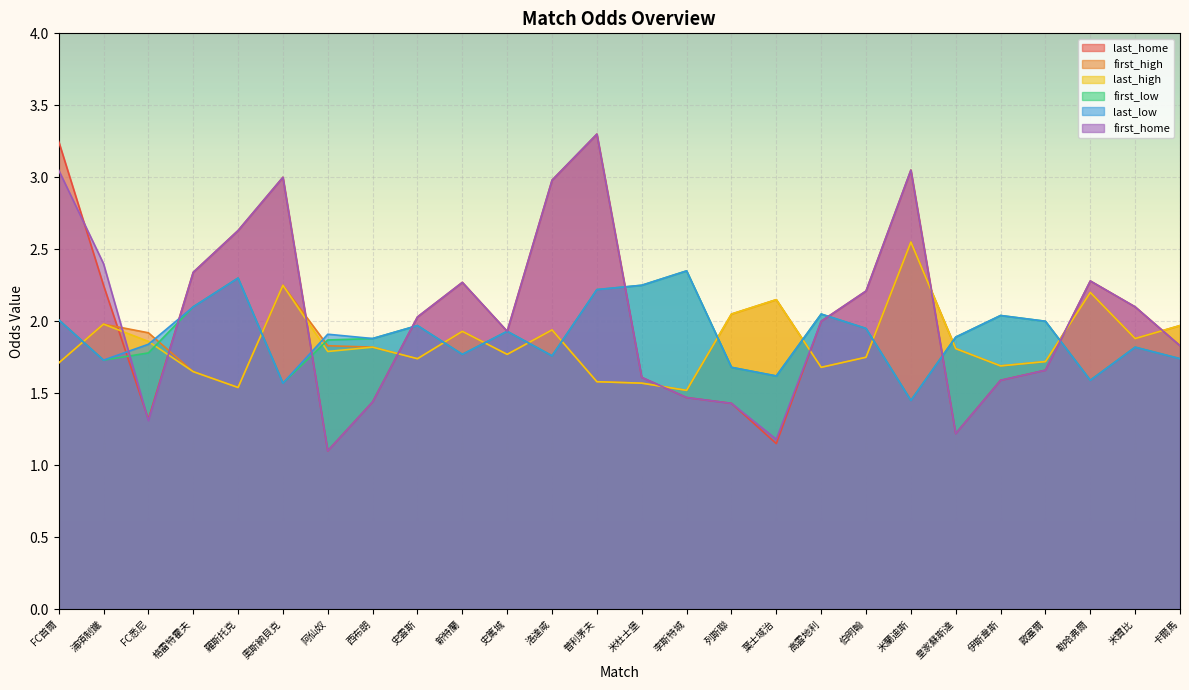

Reading left to right, list all the values displayed in this chart.

last_home: FC首爾=3.2	浦項制鐵=2.2	FC悉尼=1.3	格雷特霍夫=2.3	羅斯托克=2.6	奧斯納貝克=3.0	阿仙奴=1.1	西布朗=1.4	史雲斯=2.0	新特蘭=2.3	史篤城=1.9	洛達咸=3.0	普利茅夫=3.3	米杜士堡=1.6	李斯特城=1.5	列斯聯=1.4	葉士域治=1.1	高雲地利=2.0	伯明翰=2.2	米蘭迪斯=3.0	皇家蘇斯達=1.2	伊斯韋斯=1.6	歐塞爾=1.7	勒哈弗爾=2.3	米贊比=2.1	卡爾馬=1.8
first_high: FC首爾=1.7	浦項制鐵=2.0	FC悉尼=1.9	格雷特霍夫=1.6	羅斯托克=1.5	奧斯納貝克=2.2	阿仙奴=1.8	西布朗=1.8	史雲斯=1.7	新特蘭=1.9	史篤城=1.8	洛達咸=1.9	普利茅夫=1.6	米杜士堡=1.6	李斯特城=1.5	列斯聯=2.0	葉士域治=2.1	高雲地利=1.7	伯明翰=1.8	米蘭迪斯=2.5	皇家蘇斯達=1.8	伊斯韋斯=1.7	歐塞爾=1.7	勒哈弗爾=2.2	米贊比=1.9	卡爾馬=2.0
last_high: FC首爾=1.7	浦項制鐵=2.0	FC悉尼=1.9	格雷特霍夫=1.6	羅斯托克=1.5	奧斯納貝克=2.2	阿仙奴=1.8	西布朗=1.8	史雲斯=1.7	新特蘭=1.9	史篤城=1.8	洛達咸=1.9	普利茅夫=1.6	米杜士堡=1.6	李斯特城=1.5	列斯聯=2.0	葉士域治=2.1	高雲地利=1.7	伯明翰=1.8	米蘭迪斯=2.5	皇家蘇斯達=1.8	伊斯韋斯=1.7	歐塞爾=1.7	勒哈弗爾=2.2	米贊比=1.9	卡爾馬=2.0
first_low: FC首爾=2.0	浦項制鐵=1.7	FC悉尼=1.8	格雷特霍夫=2.1	羅斯托克=2.3	奧斯納貝克=1.6	阿仙奴=1.9	西布朗=1.9	史雲斯=2.0	新特蘭=1.8	史篤城=1.9	洛達咸=1.8	普利茅夫=2.2	米杜士堡=2.2	李斯特城=2.4	列斯聯=1.7	葉士域治=1.6	高雲地利=2.0	伯明翰=1.9	米蘭迪斯=1.4	皇家蘇斯達=1.9	伊斯韋斯=2.0	歐塞爾=2.0	勒哈弗爾=1.6	米贊比=1.8	卡爾馬=1.7
last_low: FC首爾=2.0	浦項制鐵=1.7	FC悉尼=1.8	格雷特霍夫=2.1	羅斯托克=2.3	奧斯納貝克=1.6	阿仙奴=1.9	西布朗=1.9	史雲斯=2.0	新特蘭=1.8	史篤城=1.9	洛達咸=1.8	普利茅夫=2.2	米杜士堡=2.2	李斯特城=2.4	列斯聯=1.7	葉士域治=1.6	高雲地利=2.0	伯明翰=1.9	米蘭迪斯=1.4	皇家蘇斯達=1.9	伊斯韋斯=2.0	歐塞爾=2.0	勒哈弗爾=1.6	米贊比=1.8	卡爾馬=1.7
first_home: FC首爾=3.0	浦項制鐵=2.4	FC悉尼=1.3	格雷特霍夫=2.3	羅斯托克=2.6	奧斯納貝克=3.0	阿仙奴=1.1	西布朗=1.4	史雲斯=2.0	新特蘭=2.3	史篤城=1.9	洛達咸=3.0	普利茅夫=3.3	米杜士堡=1.6	李斯特城=1.5	列斯聯=1.4	葉士域治=1.2	高雲地利=2.0	伯明翰=2.2	米蘭迪斯=3.0	皇家蘇斯達=1.2	伊斯韋斯=1.6	歐塞爾=1.7	勒哈弗爾=2.3	米贊比=2.1	卡爾馬=1.8